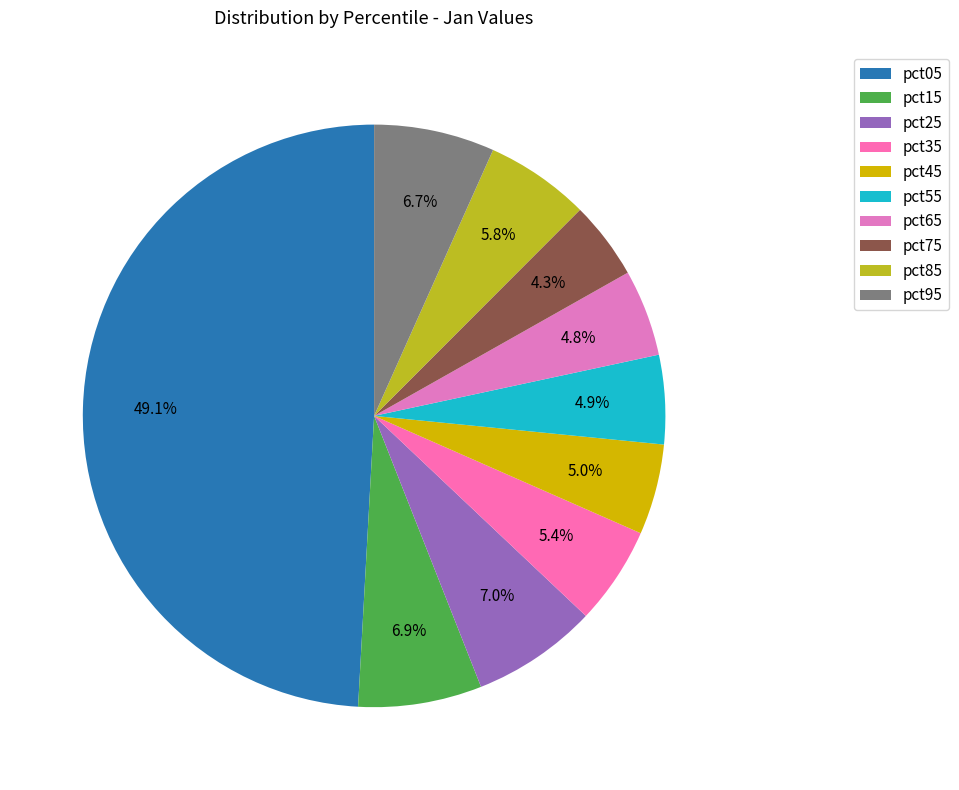

Combined, what portion of the pie is pct95 and pct45?

11.7%